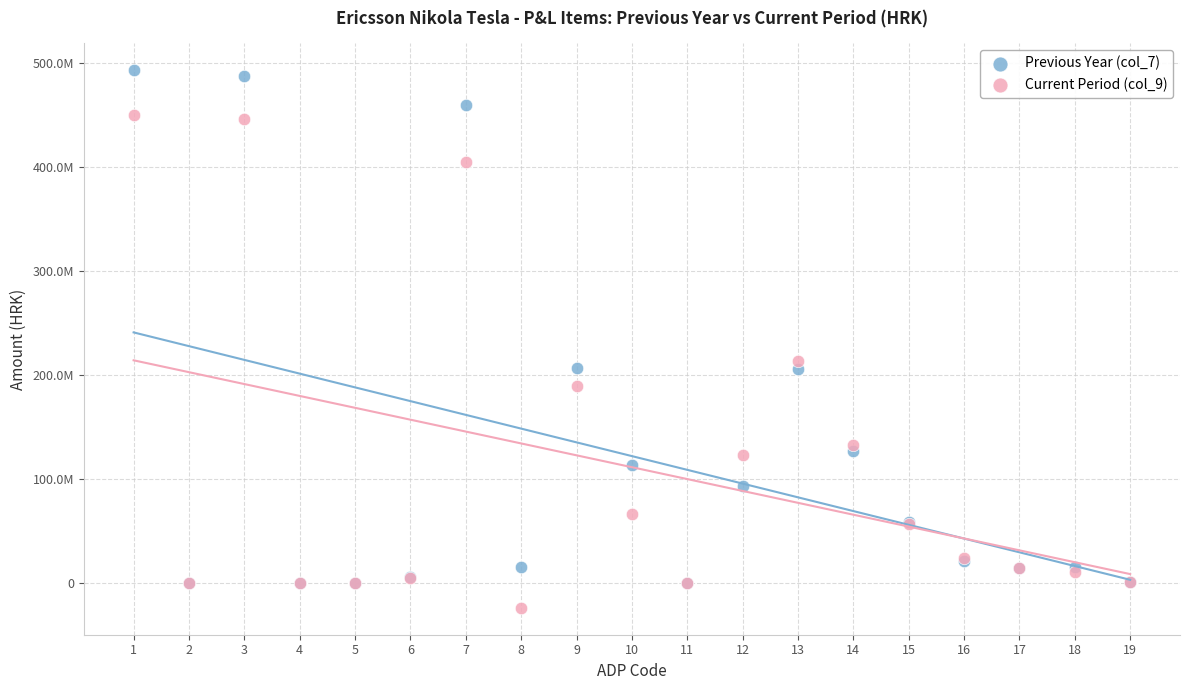

What are all the series names shown in the legend?

Previous Year (col_7), Current Period (col_9)